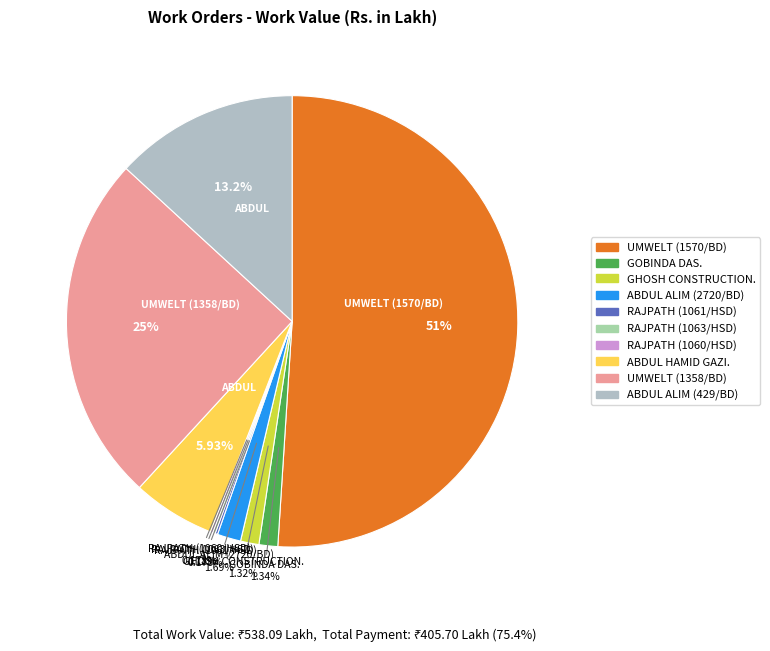

What is the smallest slice in the pie chart?

M/S RAJPATH CONSTRUCTION. (WO:1060/HSD)